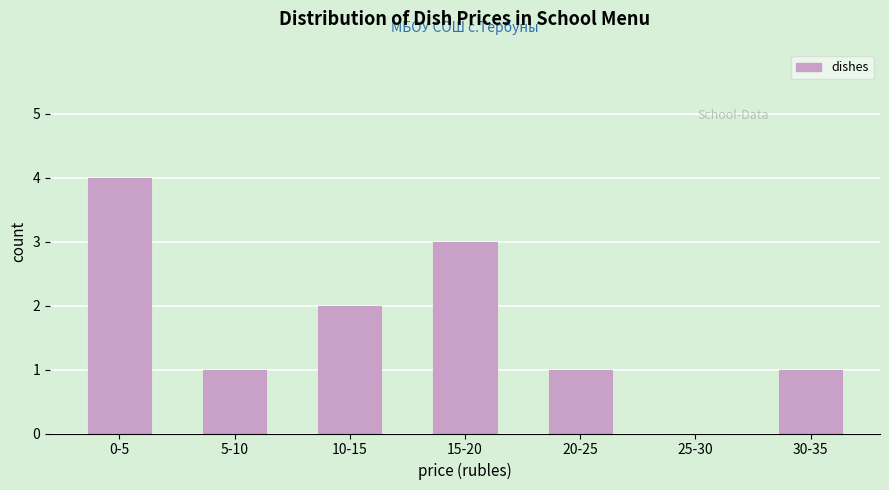

Reading left to right, what are all the values shown in this chart?

0-5=4	5-10=1	10-15=2	15-20=3	20-25=1	25-30=0	30-35=1